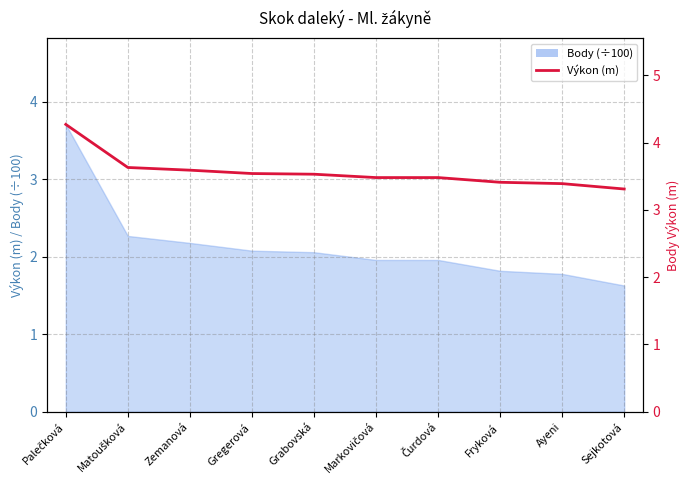

How many lines are shown in the chart?

1